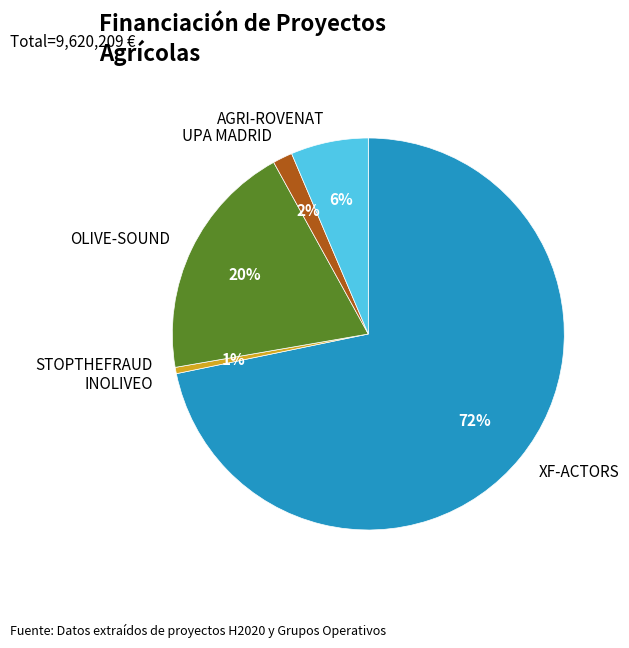

To the nearest percent, what is the average slice percentage?

20%